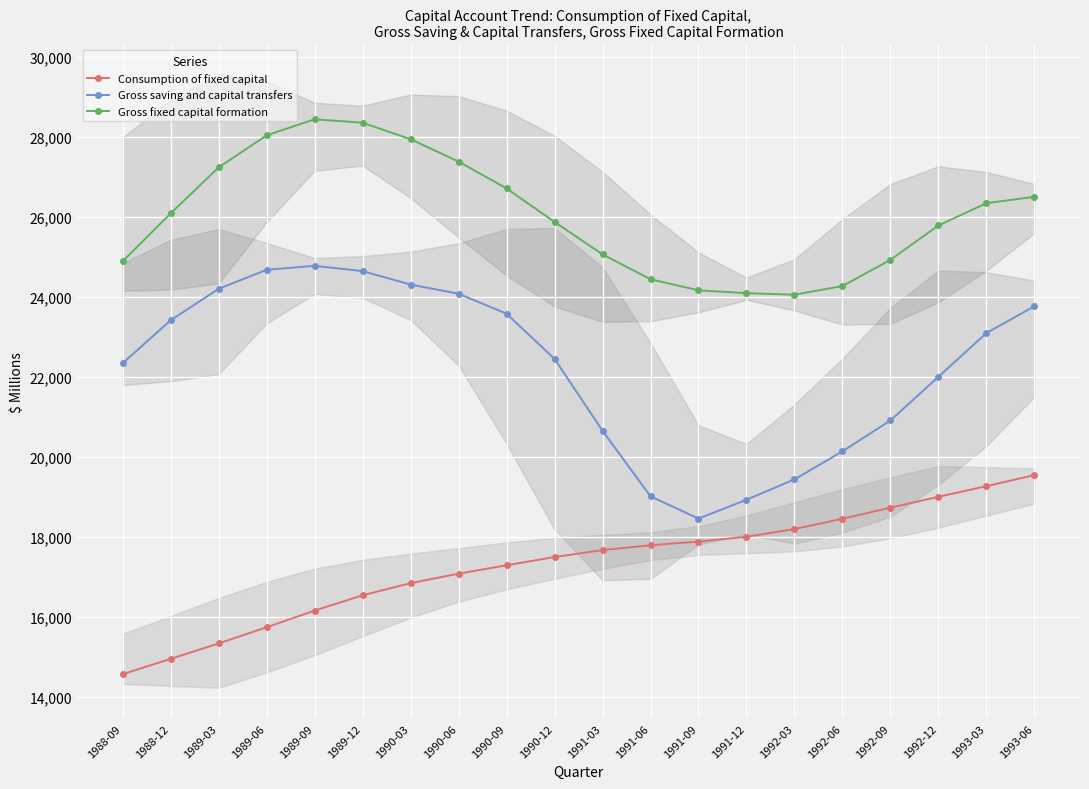

What is the minimum value shown in the chart?

14576